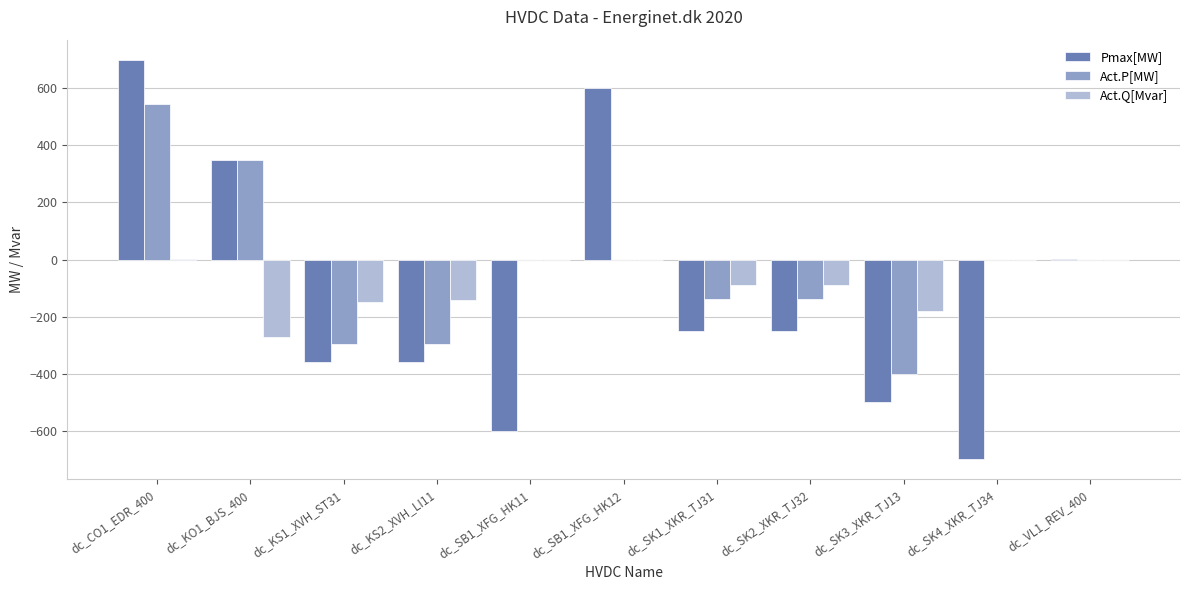

Is the value of Pmax[MW] at dc_SK1_XKR_TJ31 greater than the value of Act.Q[Mvar] at dc_KS1_XVH_ST31?

No